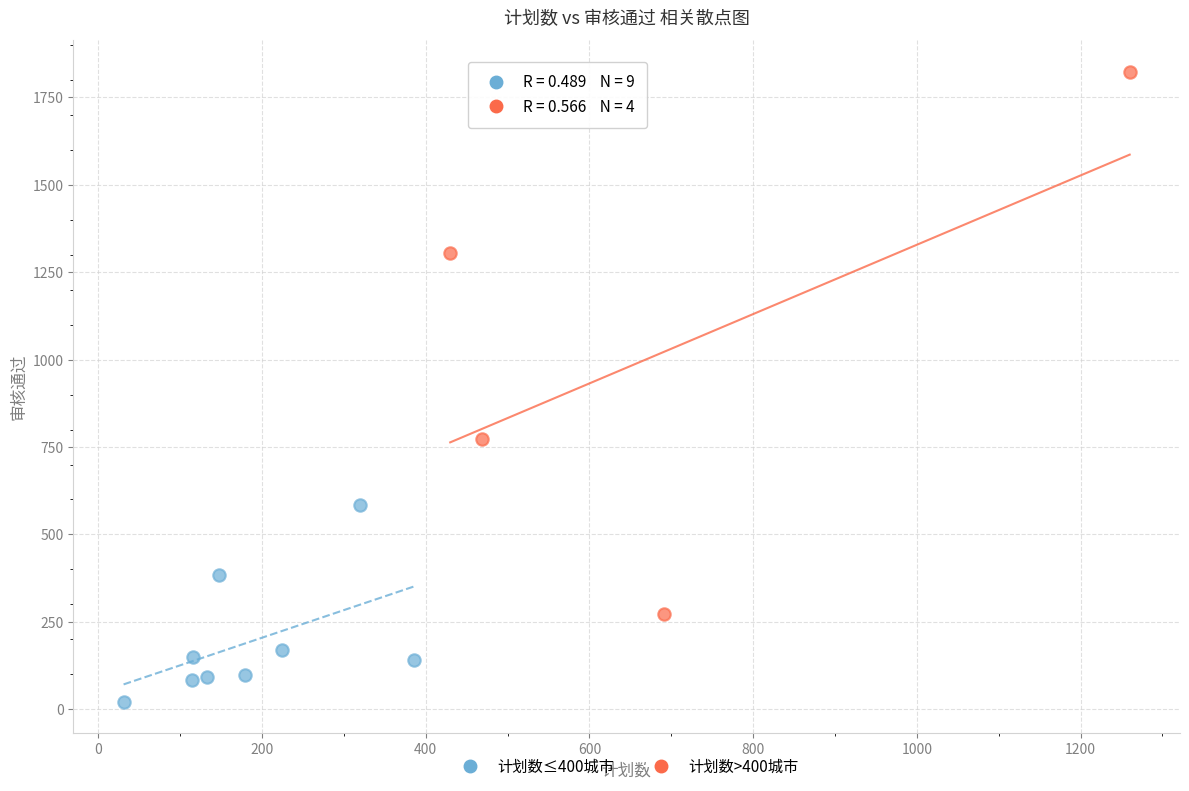

Which series has the largest Y range (max minus min)?

计划数>400城市